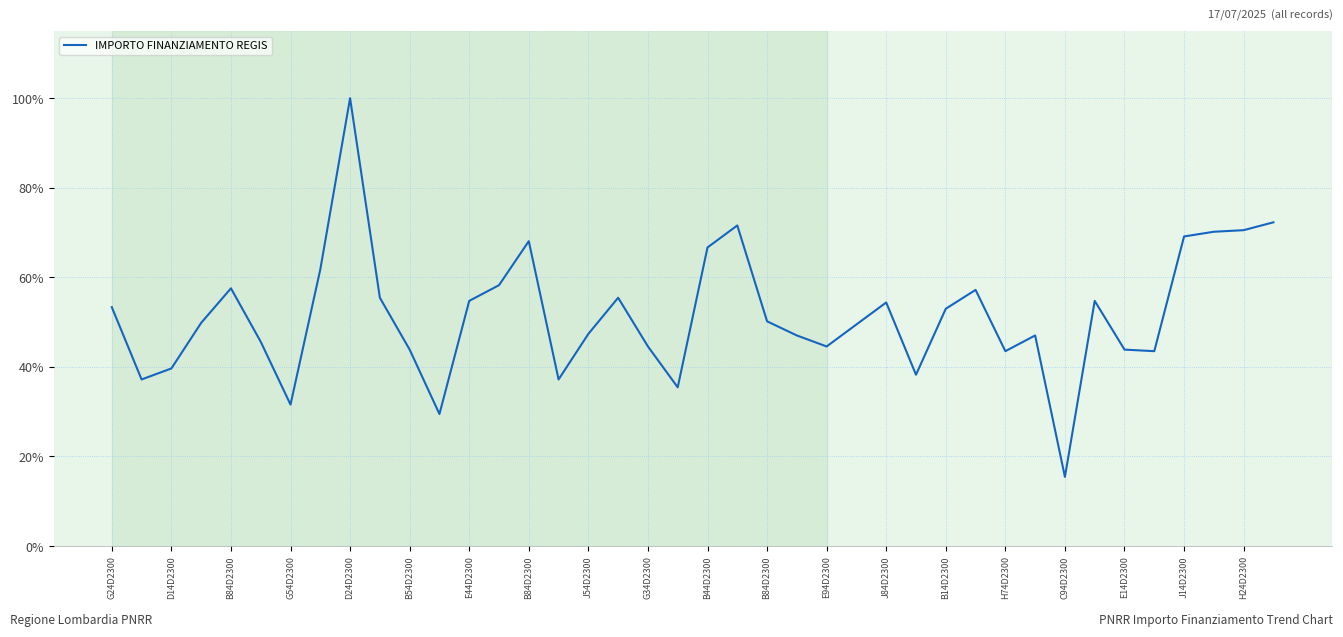

What is the smallest value displayed?

15.4